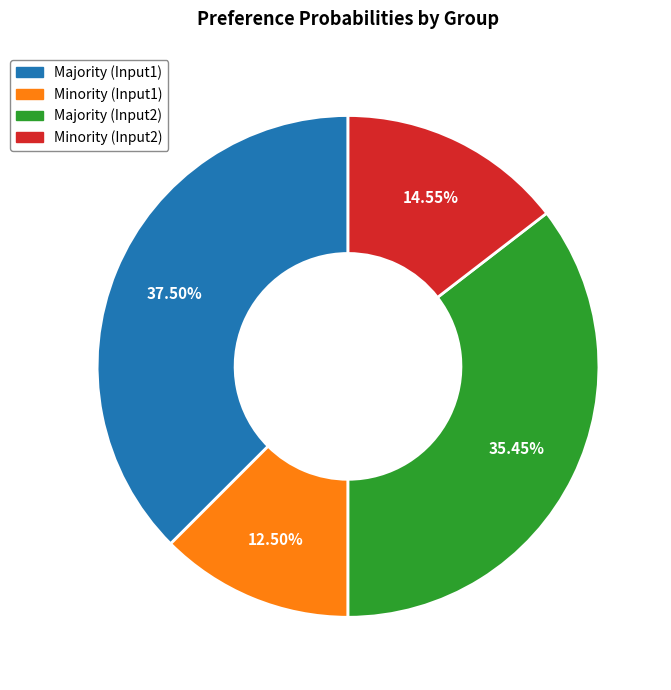

Rank the categories by value from lowest to highest.

Minority (Input1), Minority (Input2), Majority (Input2), Majority (Input1)